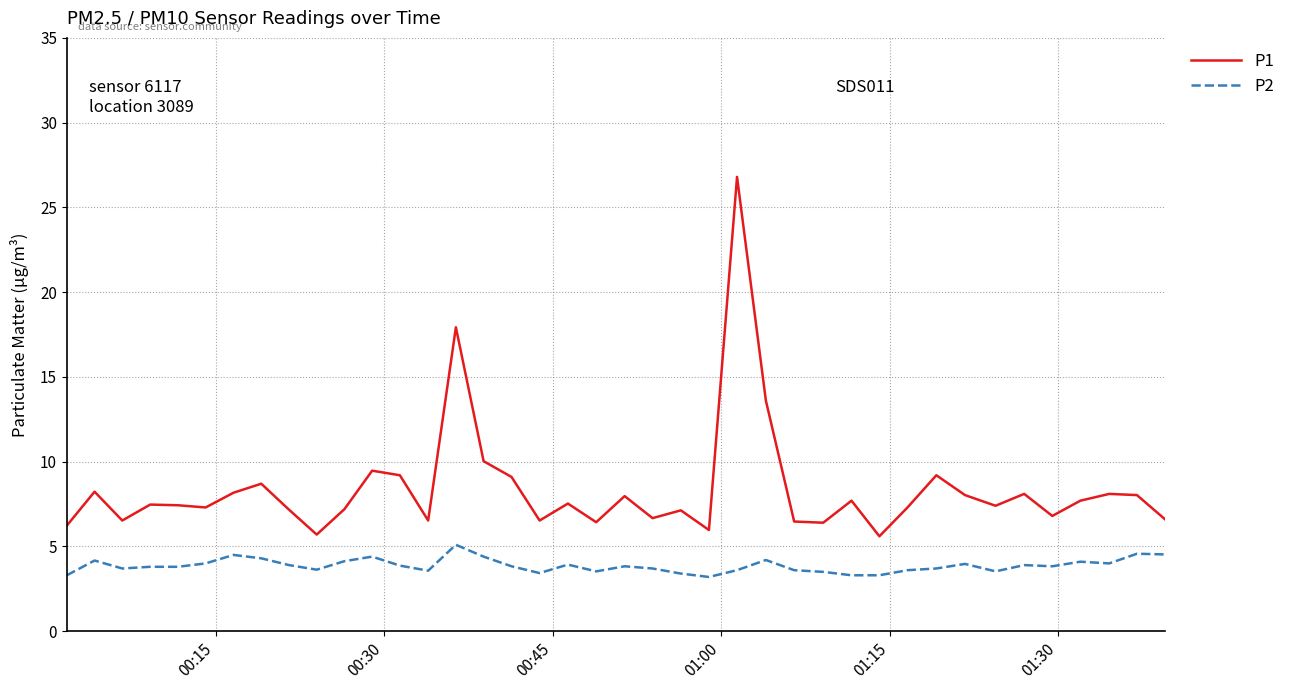

What is the greatest value displayed?

26.8